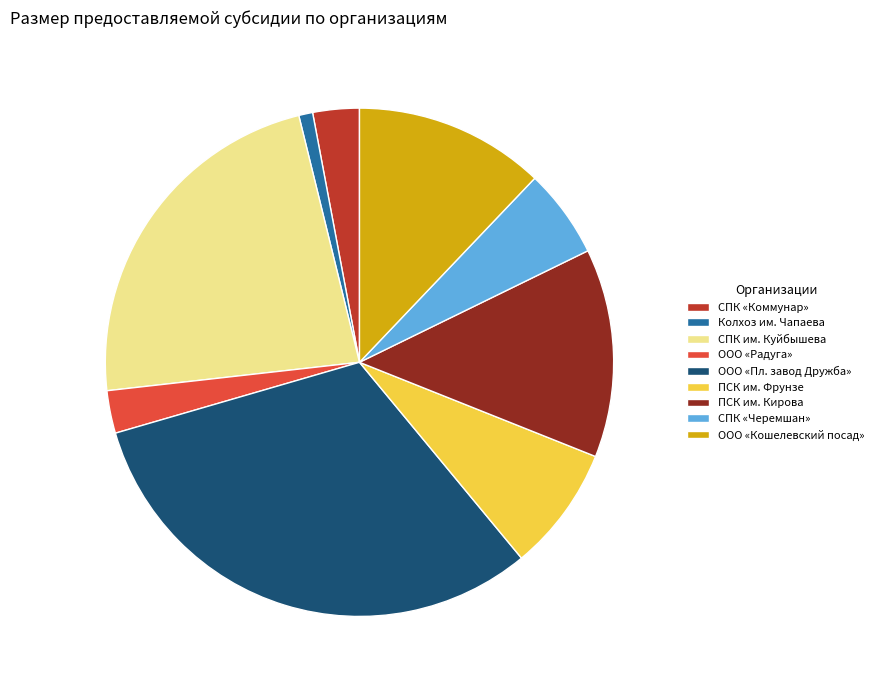

Count the number of slices in the pie.

9